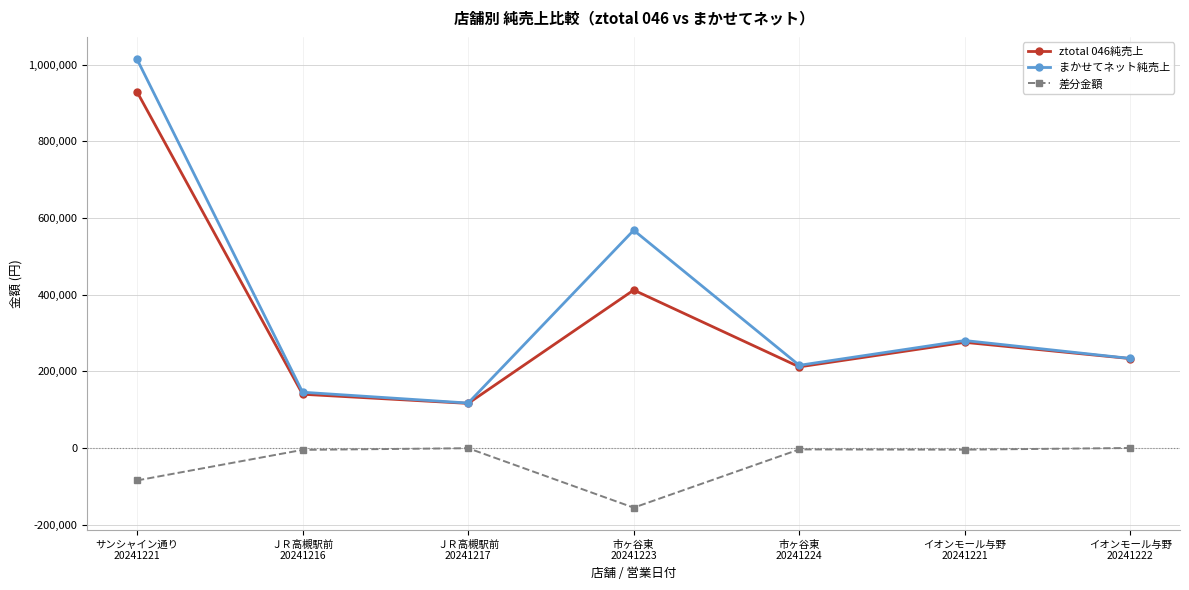

How many lines are shown in the chart?

3